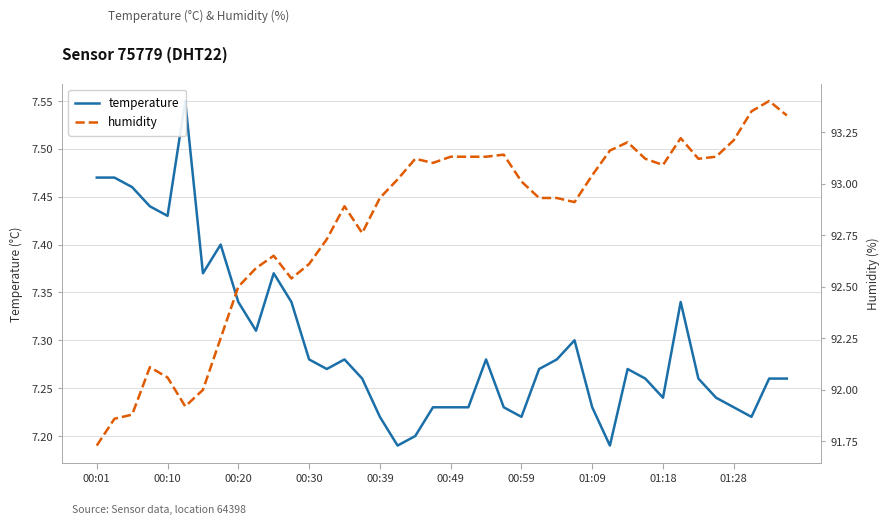

What is the total value across all series at 15?

100.0